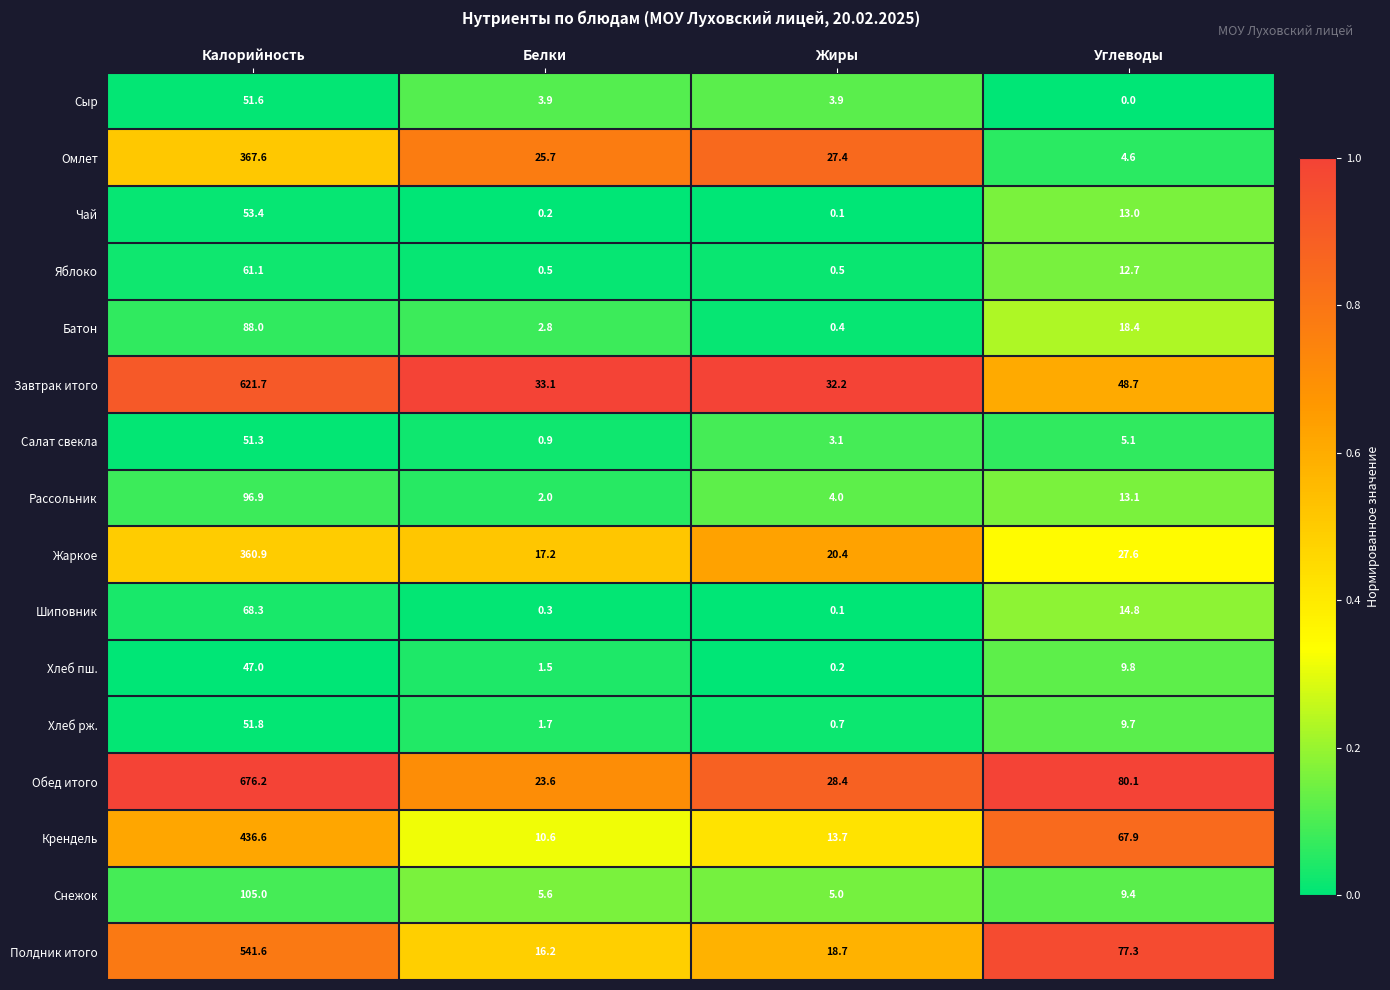

At Белки, list the series in order from largest to smallest.

Завтрак итого, Омлет, Обед итого, Жаркое, Полдник итого, Крендель, Снежок, Сыр, Батон, Рассольник, Хлеб рж., Хлеб пш., Салат свекла, Яблоко, Шиповник, Чай